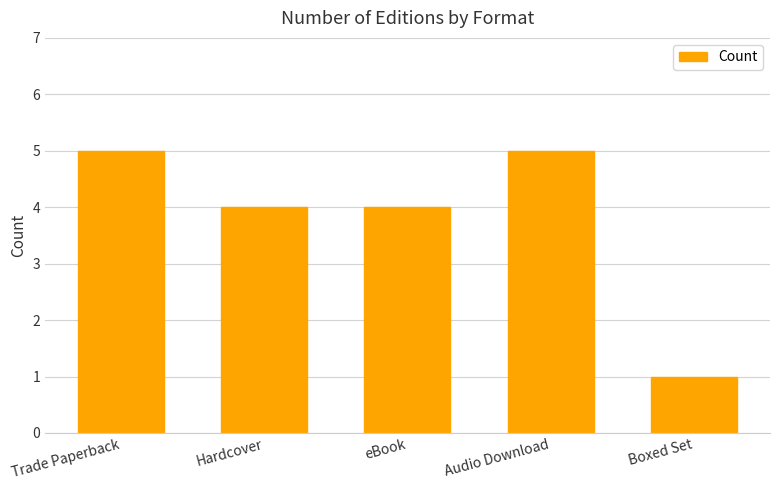

Which has a higher value, Hardcover or Trade Paperback?

Trade Paperback